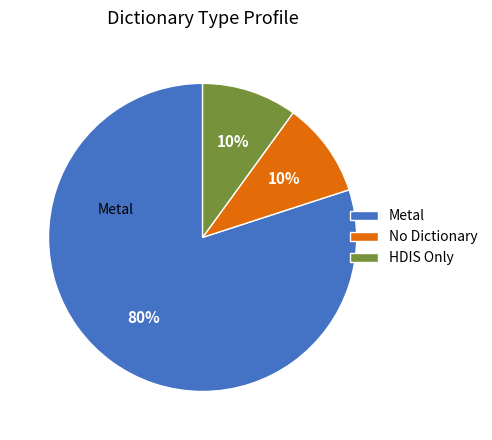

To the nearest percent, what portion does Metal represent?

80%